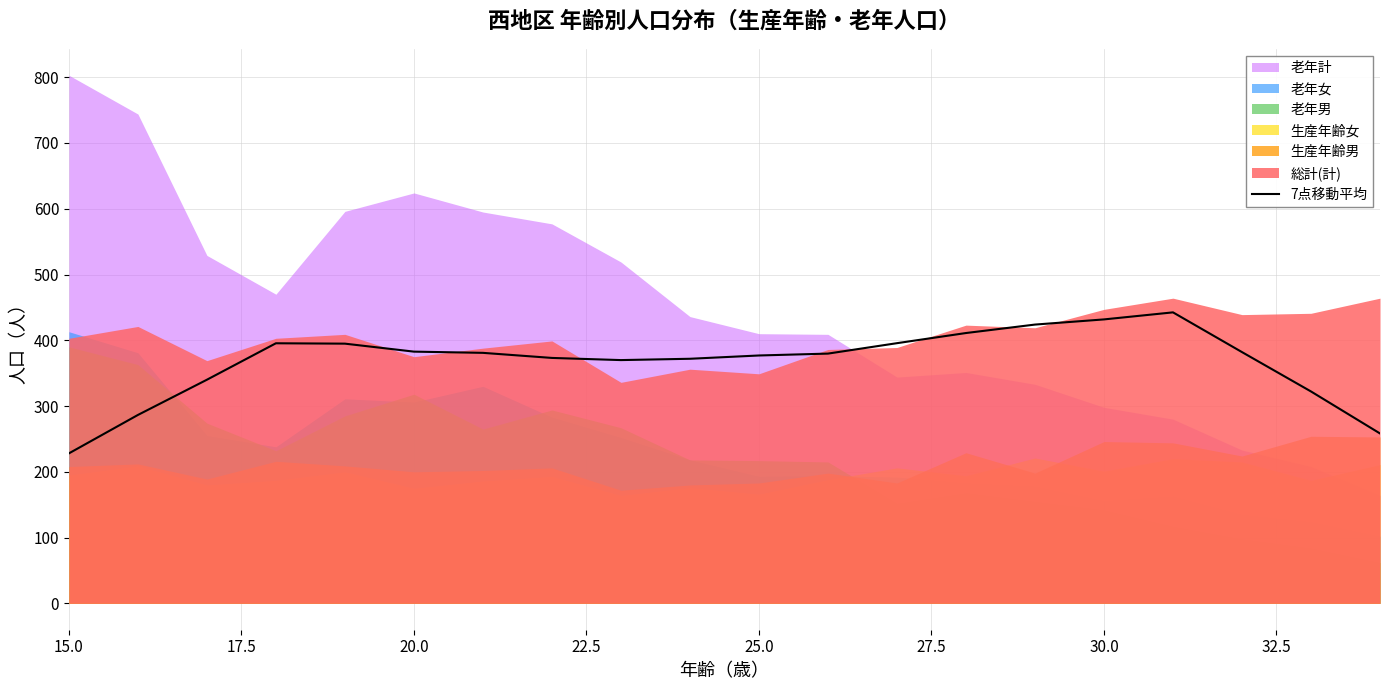

What is the value of the 17th point from the left?

442.4